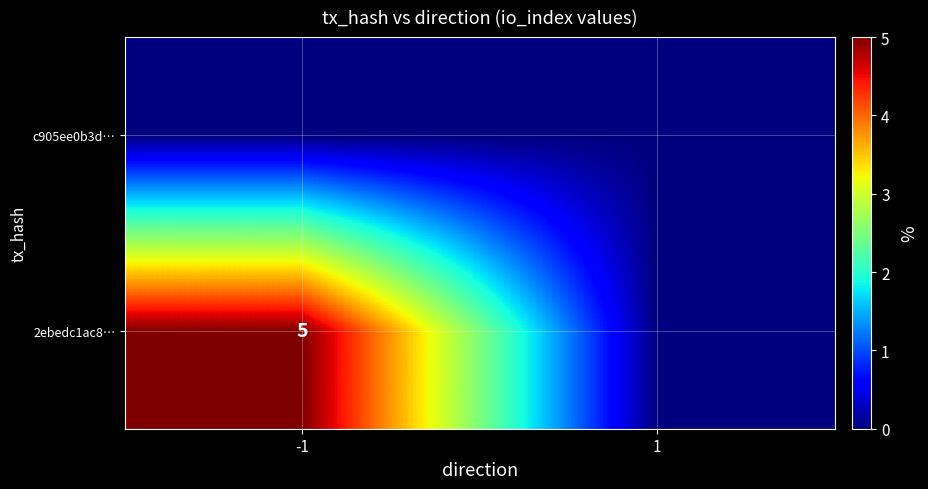

Which has a higher value, -1 or 1?

-1